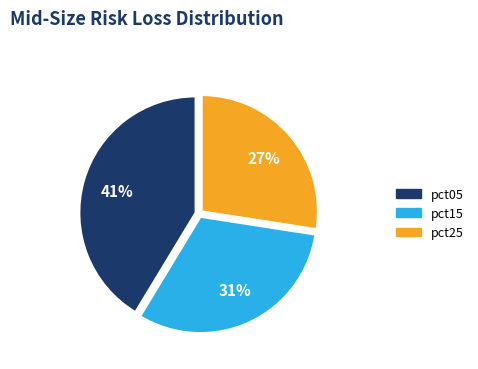

True or false: pct25 accounts for 22% of the total.

False